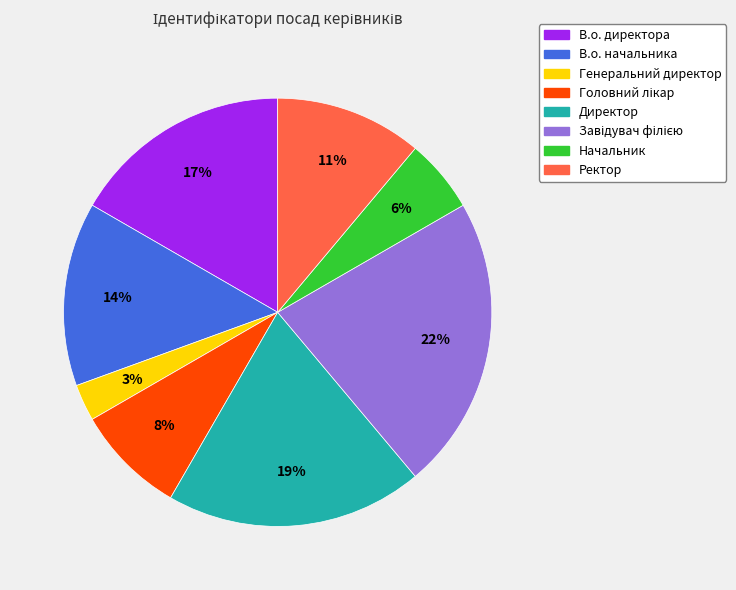

Does any single category account for the majority?

No